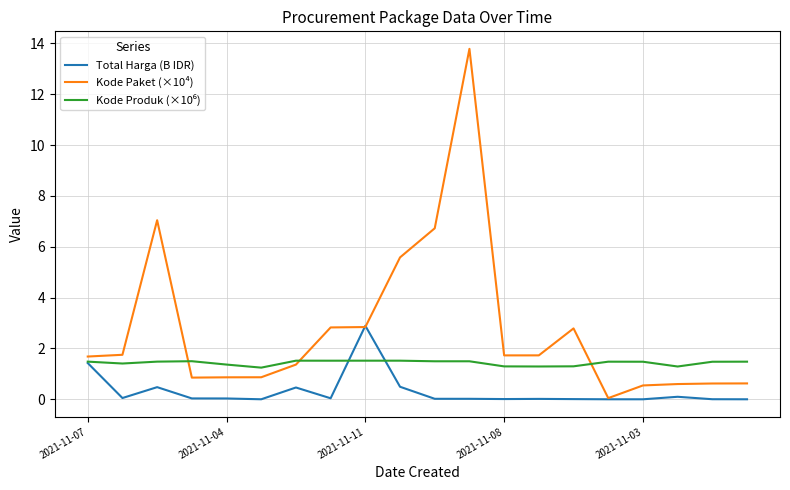

How many series are shown in this chart?

3